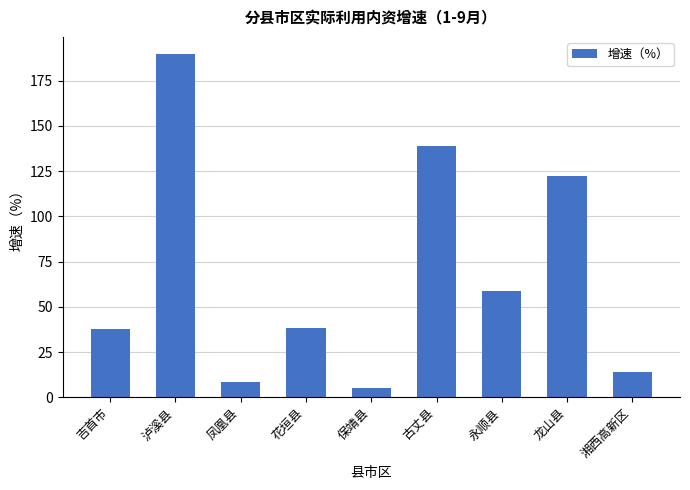

Is it true that the value at 龙山县 is 35.4?

False